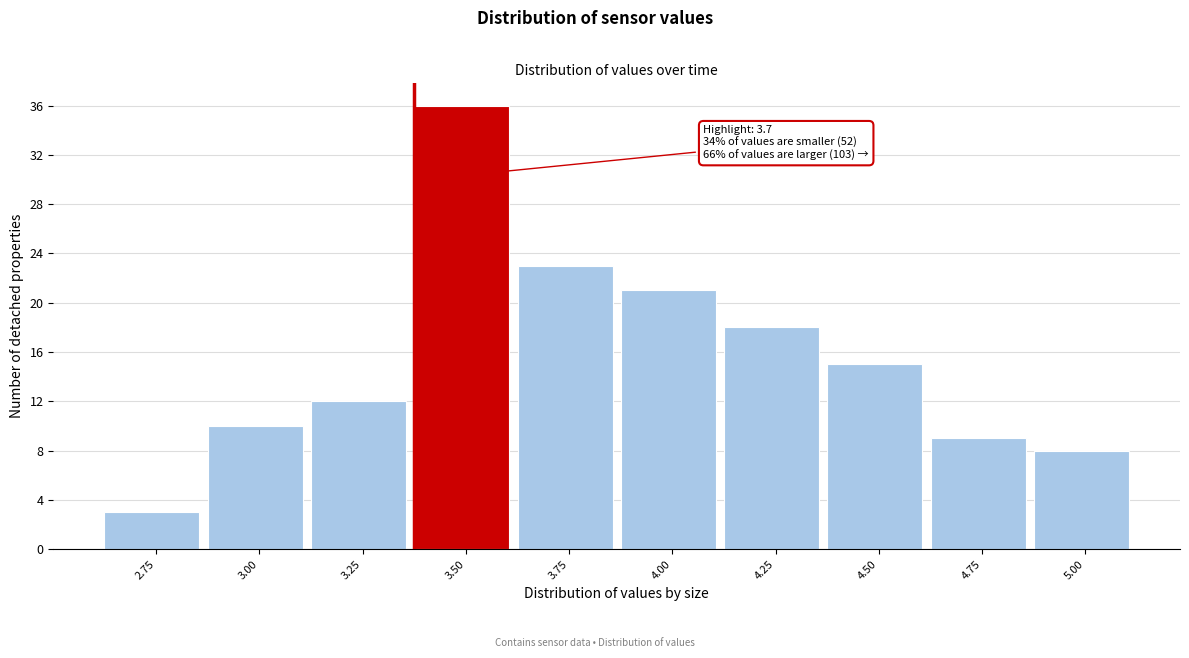

Reading left to right, list all the values displayed in this chart.

3	10	12	36	23	21	18	15	9	8